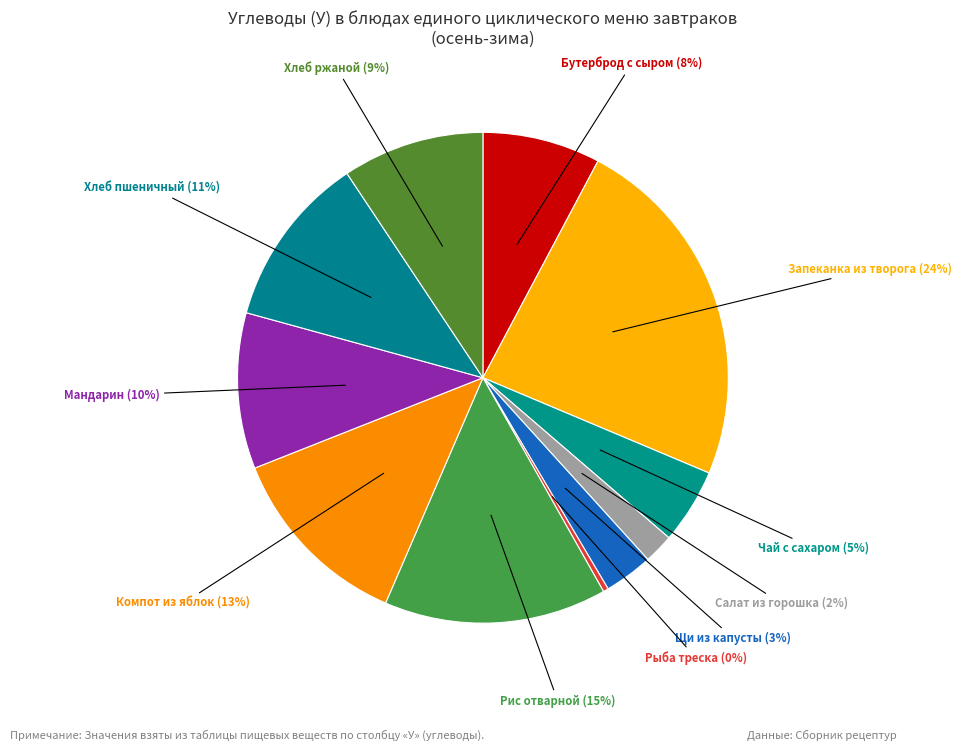

Which has a higher value, Рис отварной (15%) or Чай с сахаром (5%)?

Рис отварной (15%)